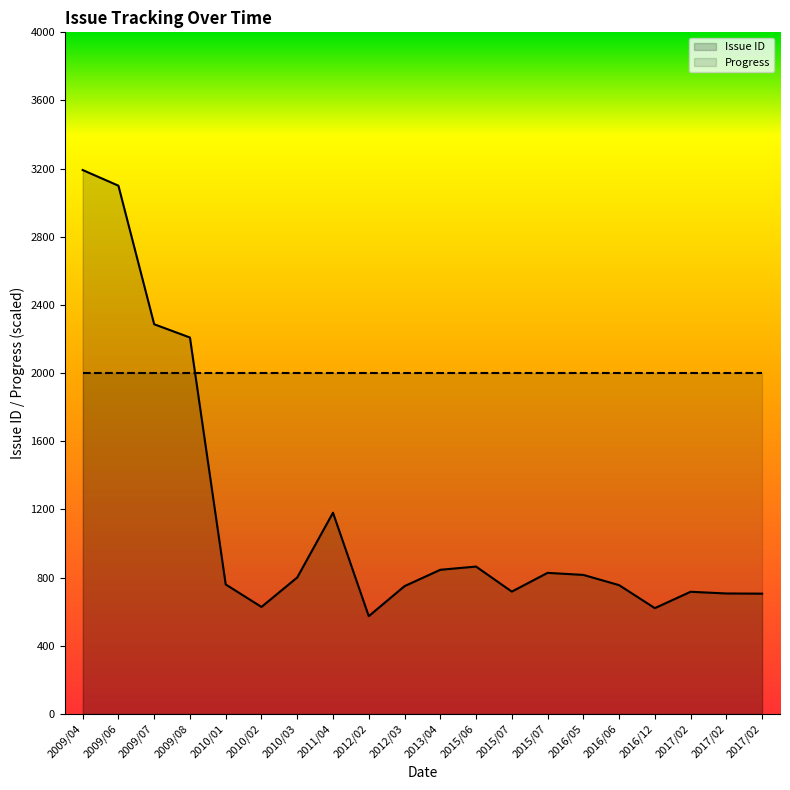

What is the sum of all values?

23062